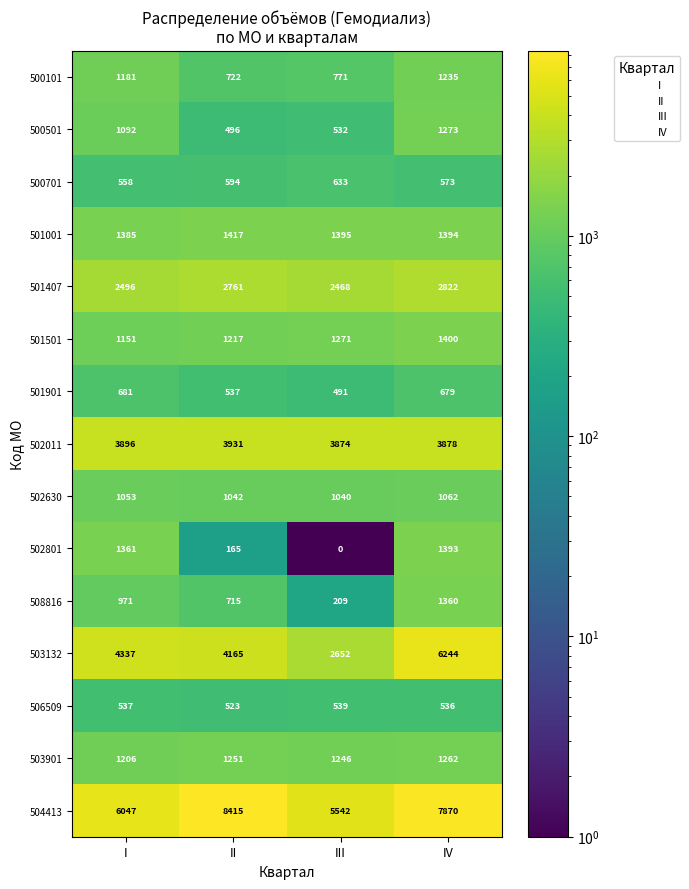

True or false: 501407 has a value of 4005 at II.

False